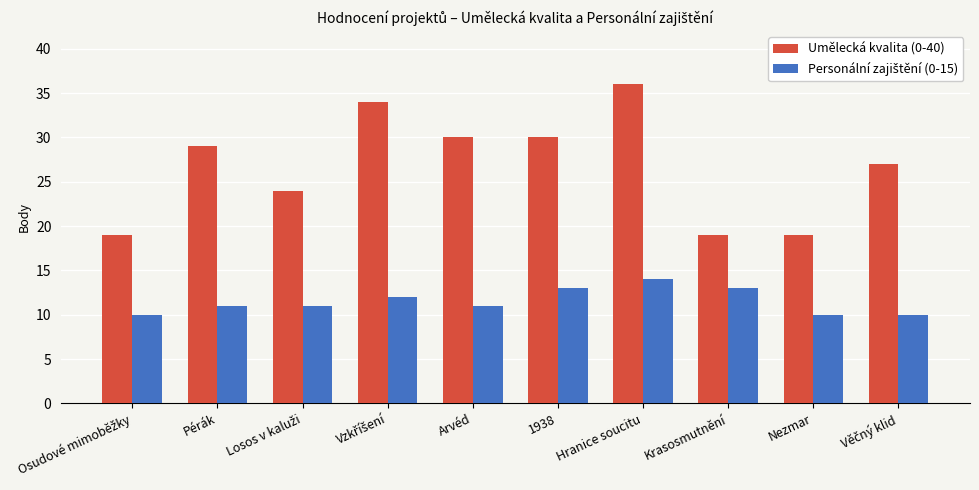

Which series has the largest total across all categories?

Umělecká kvalita (0-40)